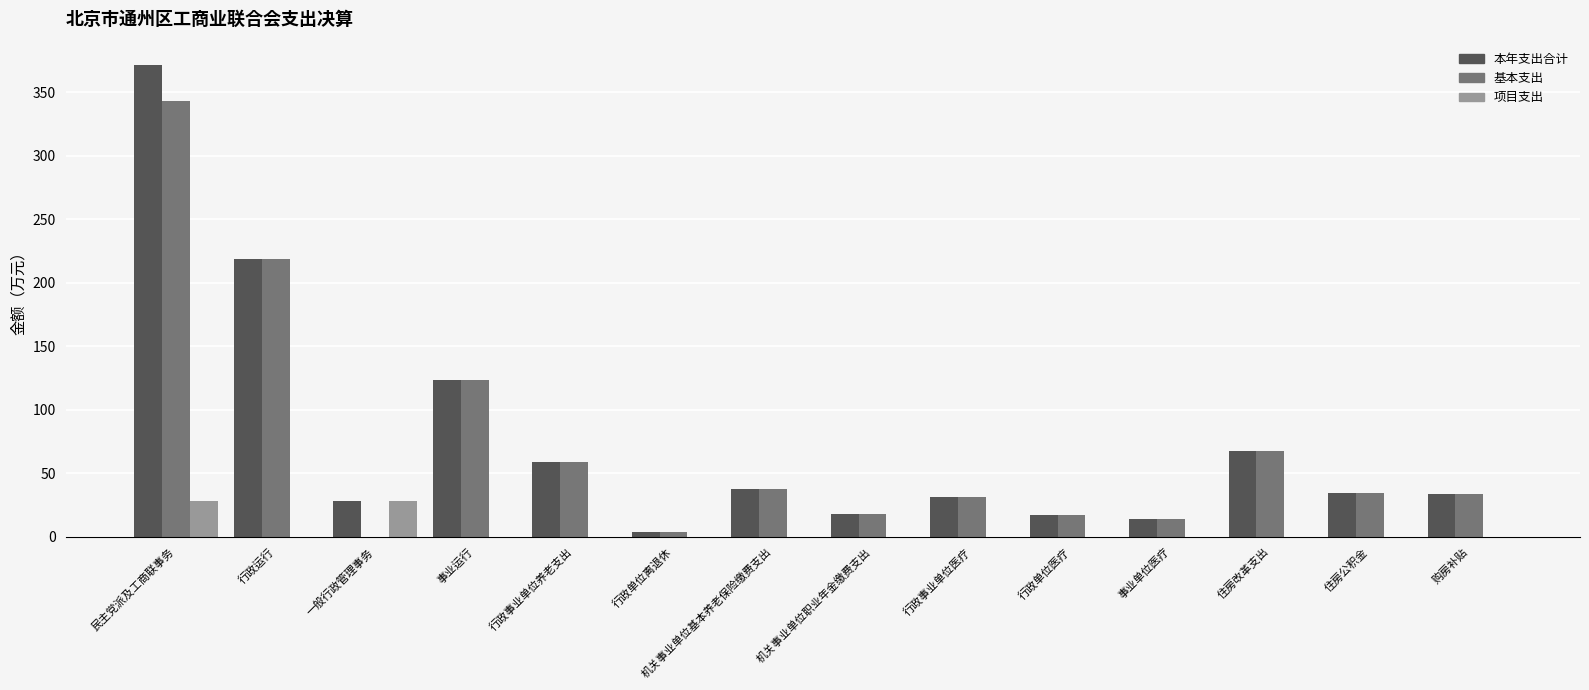

Which label corresponds to the largest value in the chart?

民主党派及工商联事务